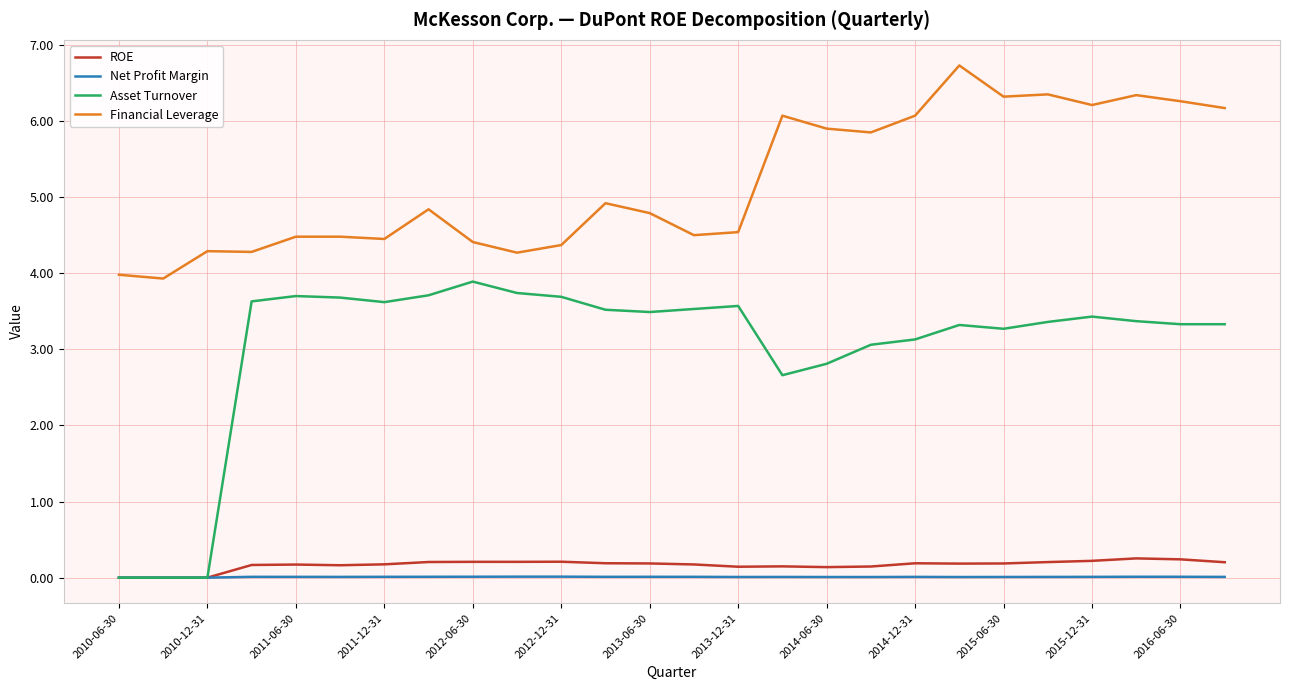

What is the sum of all Financial Leverage values?

134.8